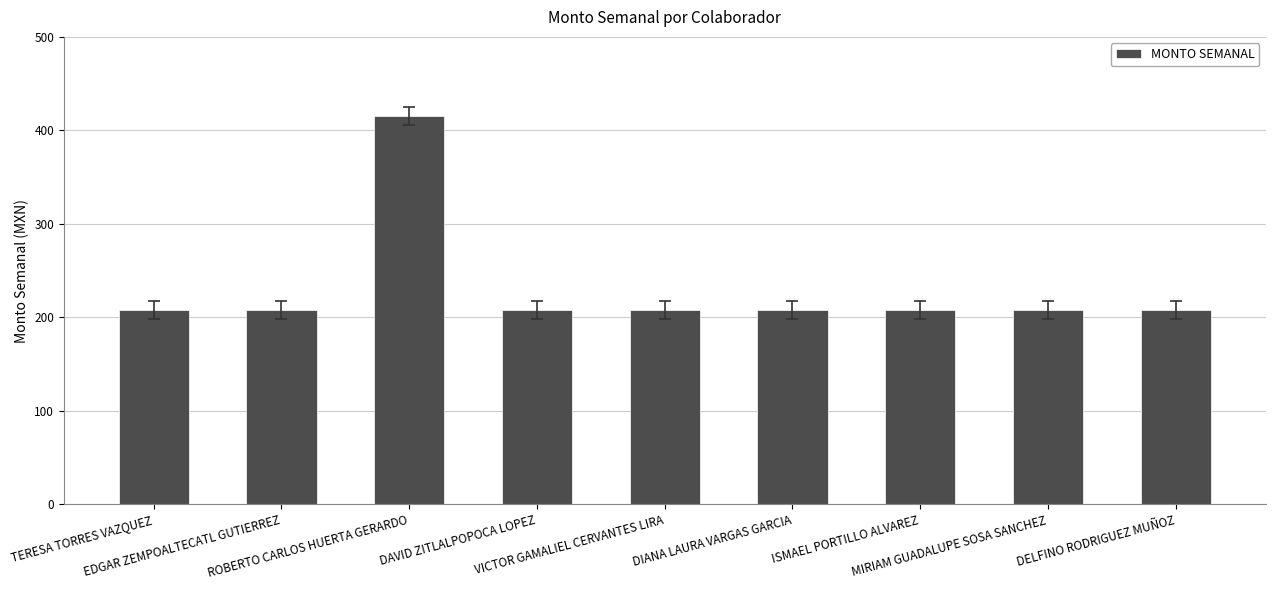

The chart shows a value of 121.3 at DAVID ZITLALPOPOCA LOPEZ. True or false?

False